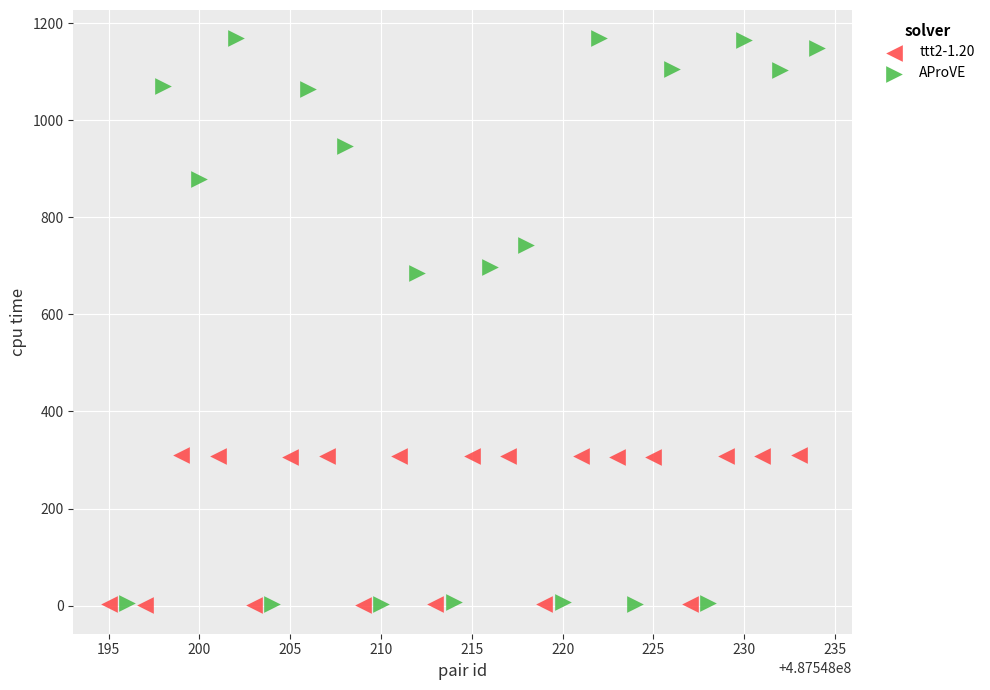

Which series has the widest spread of Y values?

AProVE